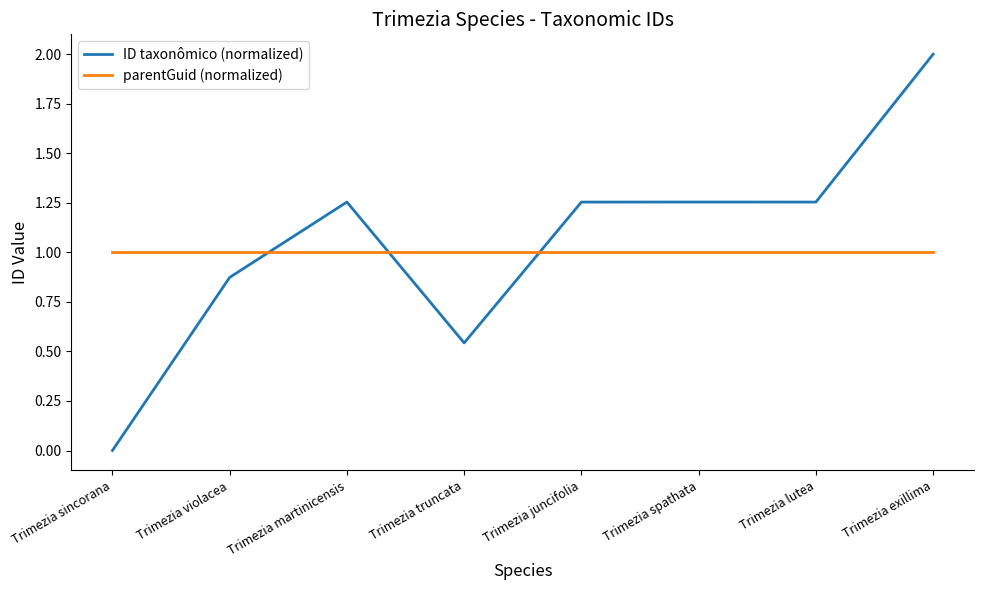

What is the difference between the maximum and minimum values in the ID taxonômico (normalized) series?

2.0